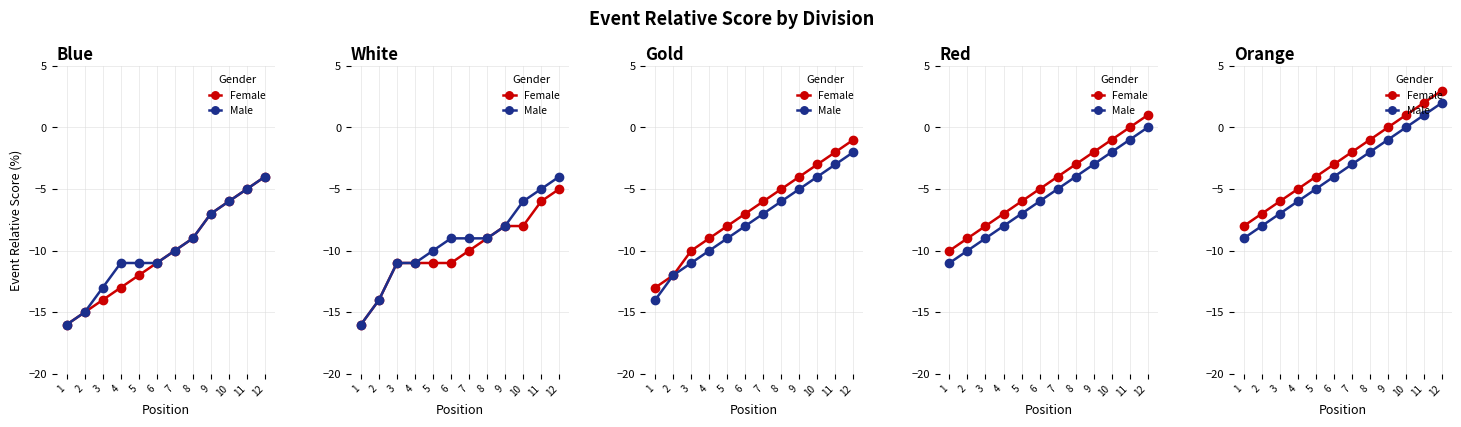

Between 6 and 11, which is larger?

11